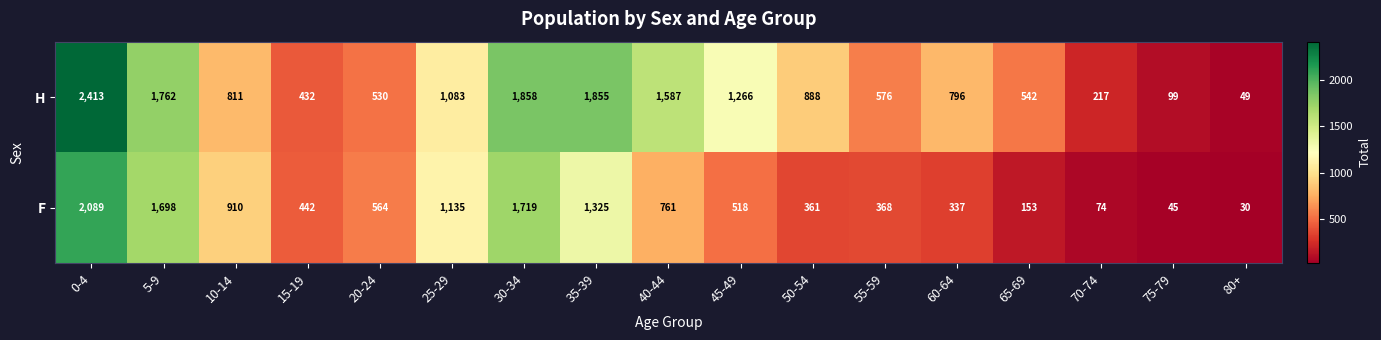

Rank the series by their average value, from lowest to highest.

F, H